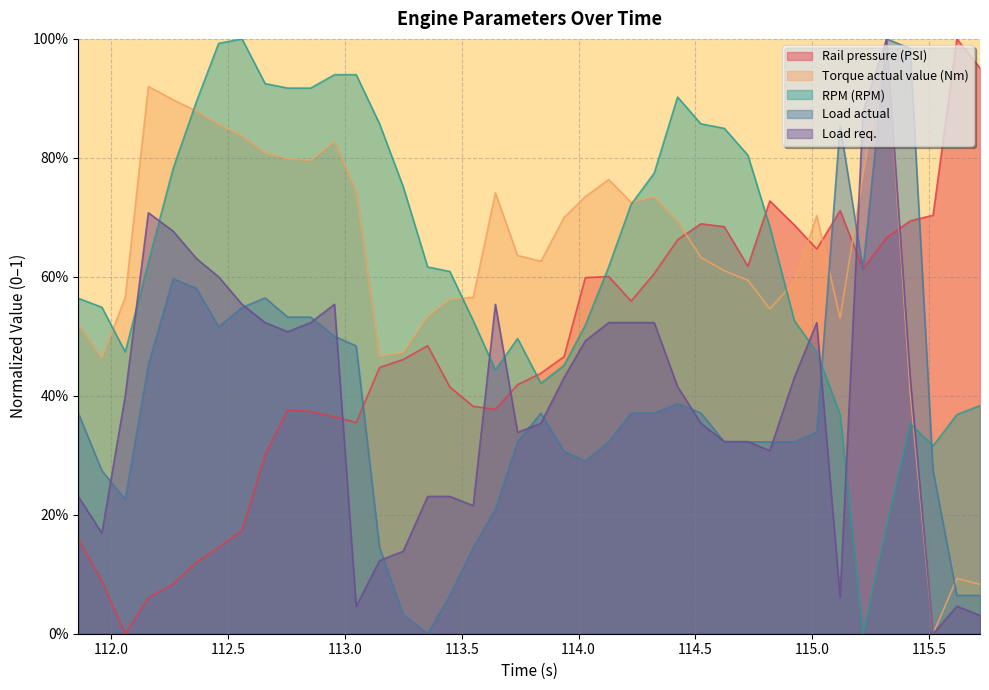

Does the chart have visible grid lines?

Yes